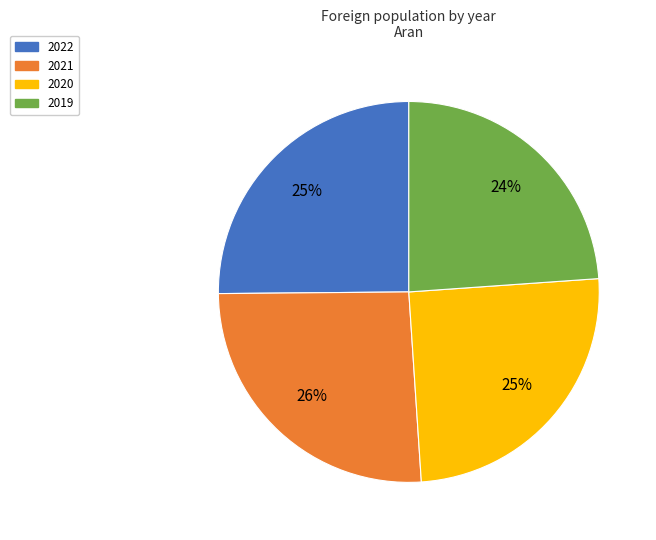

Does any single category account for the majority?

No